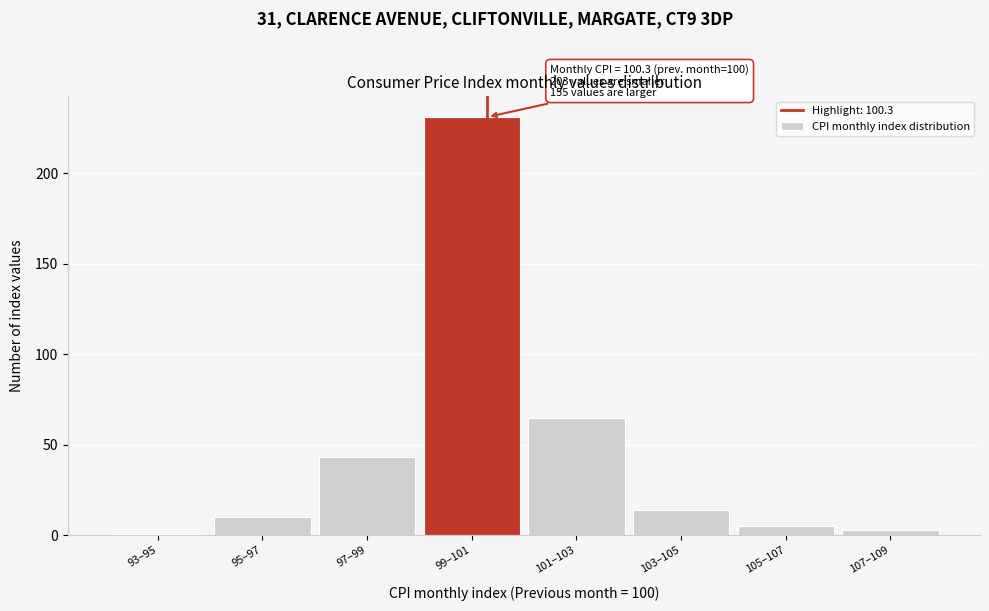

Reading right to left, what are all the values shown in this chart?

3	5	14	65	231	43	10	1